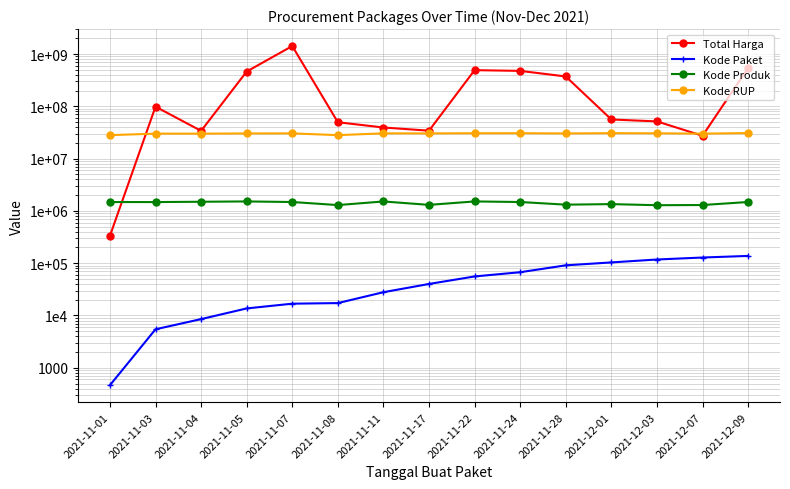

How many times do Total Harga and Kode RUP cross each other?

3